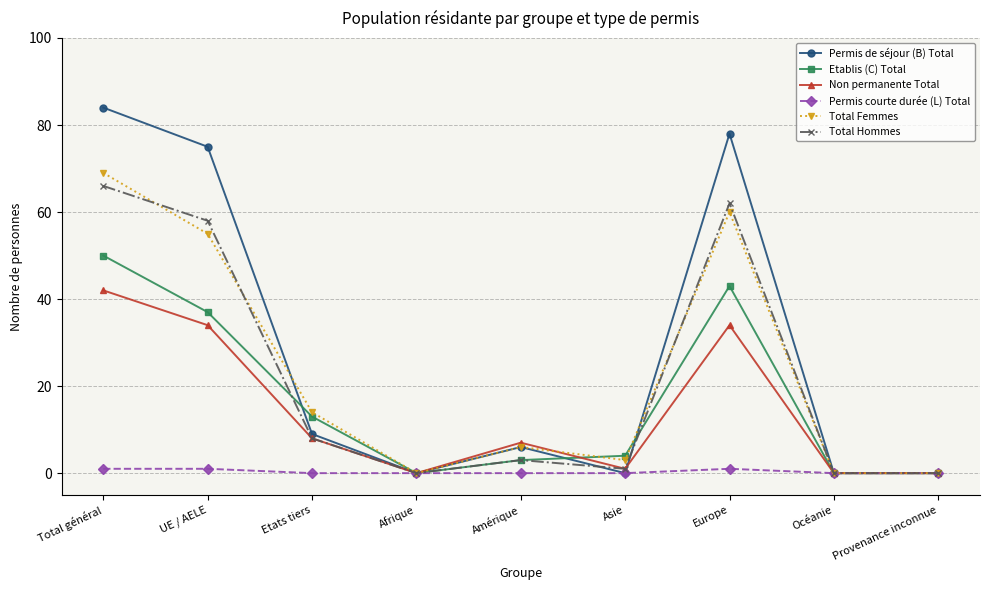

Reading left to right, what are all the values shown in this chart?

Permis de séjour (B) Total: 84	75	9	0	6	0	78	0	0
Etablis (C) Total: 50	37	13	0	3	4	43	0	0
Non permanente Total: 42	34	8	0	7	1	34	0	0
Permis courte durée (L) Total: 1	1	0	0	0	0	1	0	0
Total Femmes: 69	55	14	0	6	3	60	0	0
Total Hommes: 66	58	8	0	3	1	62	0	0